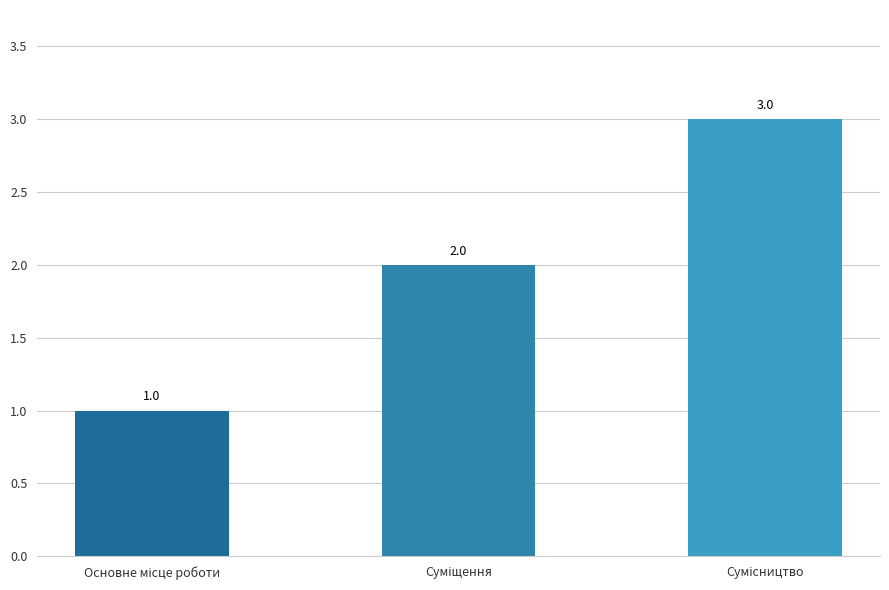

Count the values in the range 1 to 3.

3